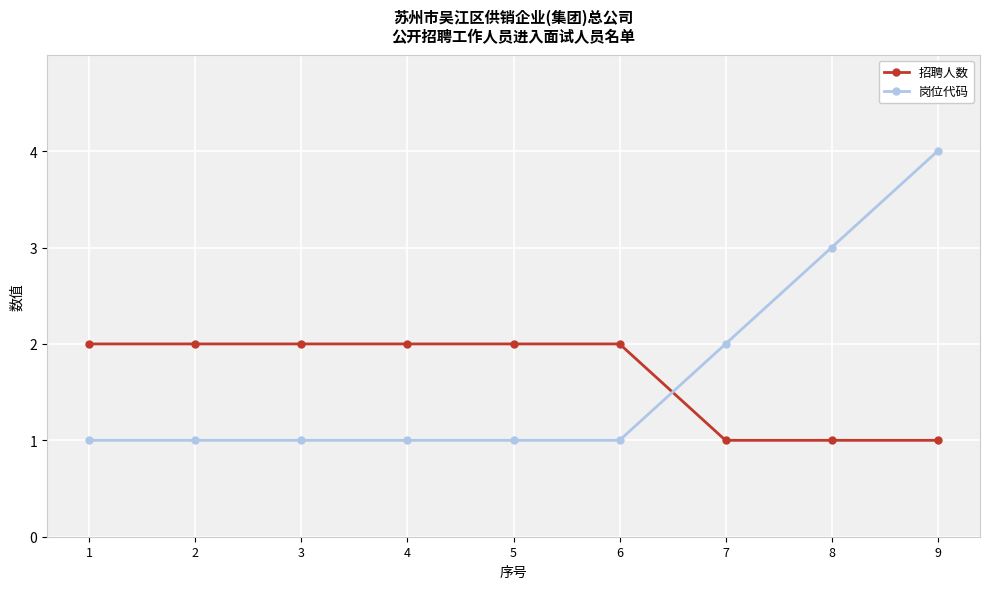

Which series has the largest range (max minus min)?

岗位代码